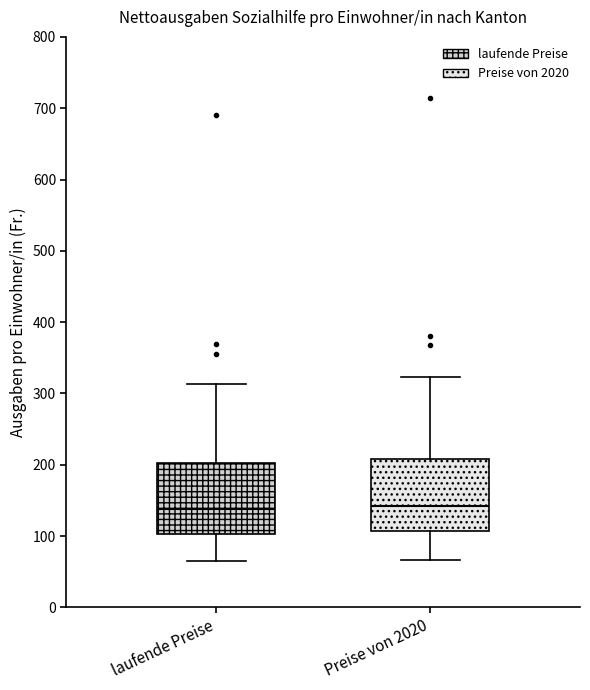

Where does the upper whisker of the box for Preise von 2020 end on the y-axis? The values are not printed on the chart, so give them approximately, as read against the axis.

320